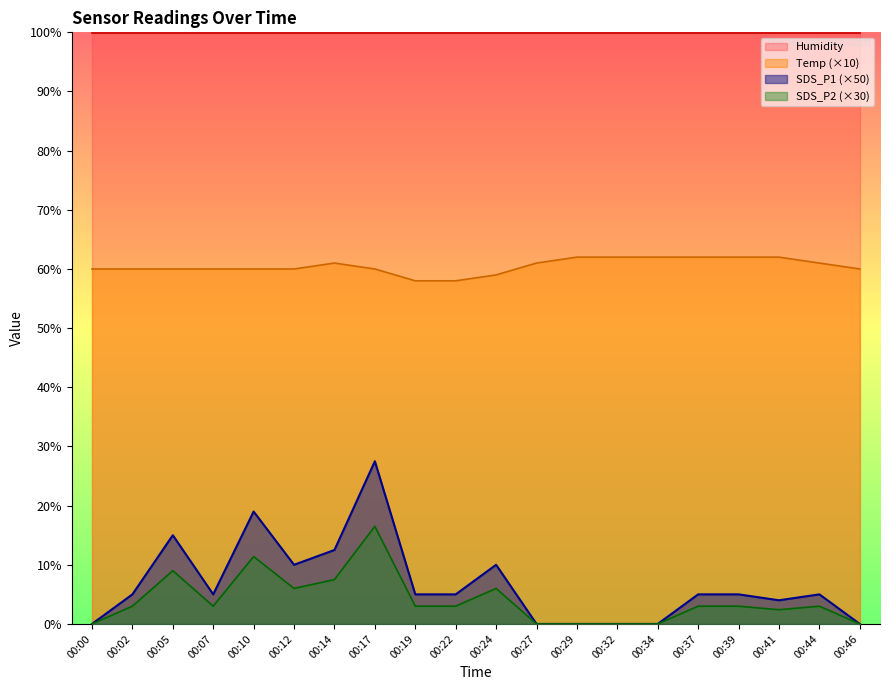

True or false: Temp has more than 2 interior local peaks.

False